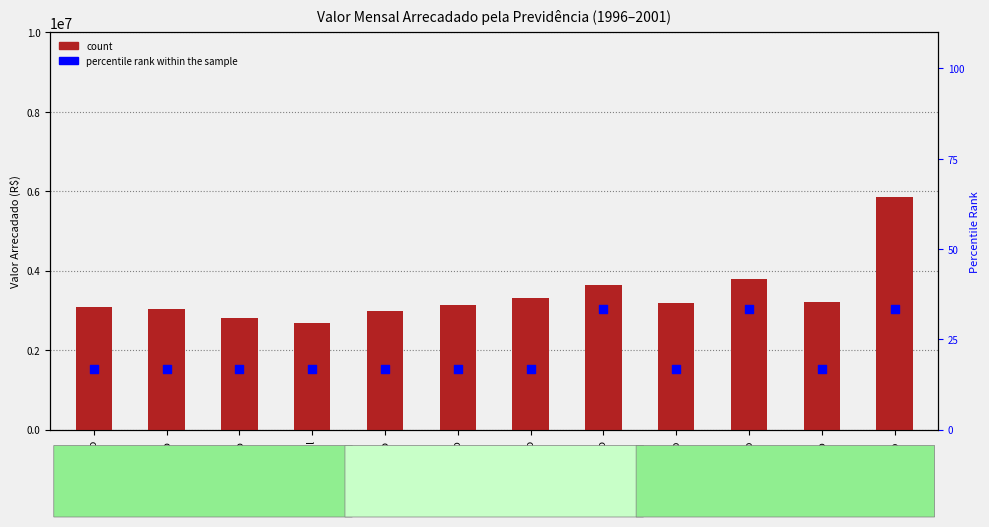

Is the value of percentile rank within the sample at Janeiro greater than the value of count at Outubro?

No